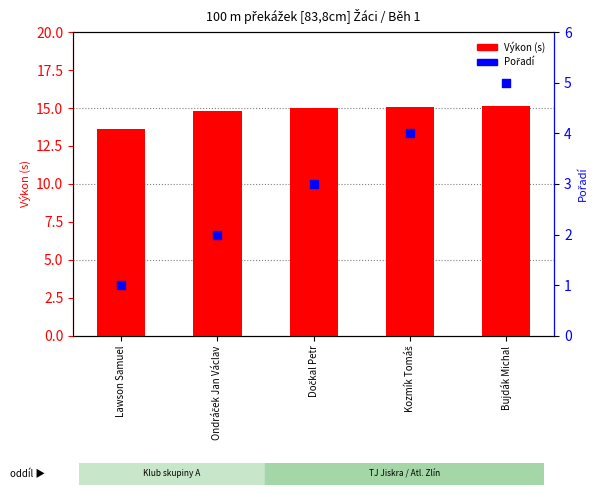

At how many categories does at least one series exceed 11?

5